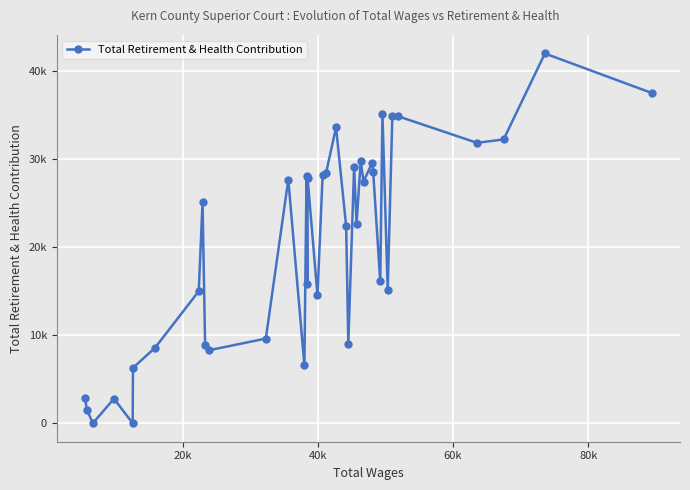

What is the difference between the maximum and second lowest values?

41950